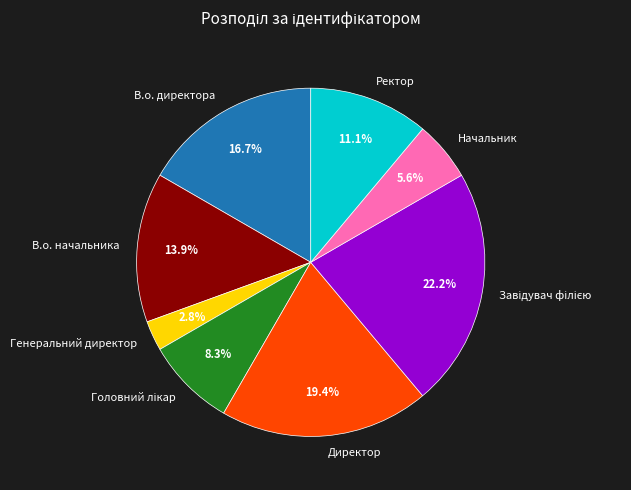

Which slice is the smallest?

Генеральний директор